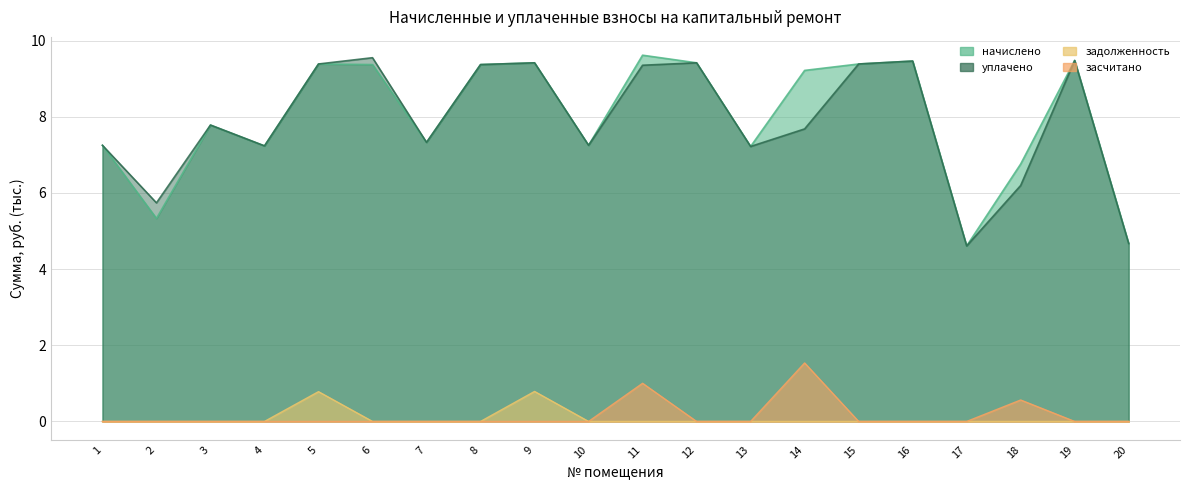

Reading left to right, extract all data points from this chart.

начислено: 1=7.2	2=5.3	3=7.8	4=7.2	5=9.4	6=9.4	7=7.3	8=9.4	9=9.4	10=7.2	11=9.6	12=9.4	13=7.2	14=9.2	15=9.4	16=9.5	17=4.6	18=6.8	19=9.5	20=4.7
уплачено: 1=7.2	2=5.7	3=7.8	4=7.2	5=9.4	6=9.5	7=7.3	8=9.4	9=9.4	10=7.2	11=9.4	12=9.4	13=7.2	14=7.7	15=9.4	16=9.5	17=4.6	18=6.2	19=9.5	20=4.7
задолженность: 1=0.0	2=0.0	3=0.0	4=0.0	5=0.8	6=0.0	7=0.0	8=0.0	9=0.8	10=0.0	11=0.0	12=0.0	13=0.0	14=0.0	15=0.0	16=0.0	17=0.0	18=0.0	19=0.0	20=0.0
засчитано: 1=0.0	2=0.0	3=0.0	4=0.0	5=0.0	6=0.0	7=0.0	8=0.0	9=0.0	10=0.0	11=1.0	12=0.0	13=0.0	14=1.5	15=0.0	16=0.0	17=0.0	18=0.6	19=0.0	20=0.0